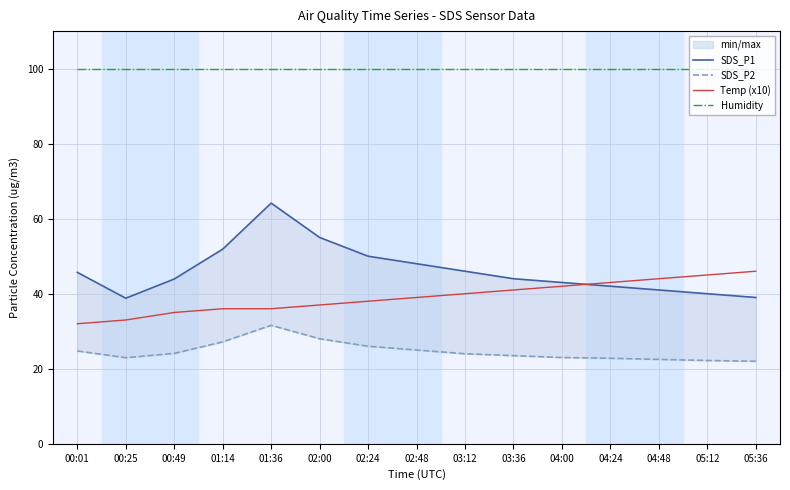

What is the sum of all Humidity values?

1498.5